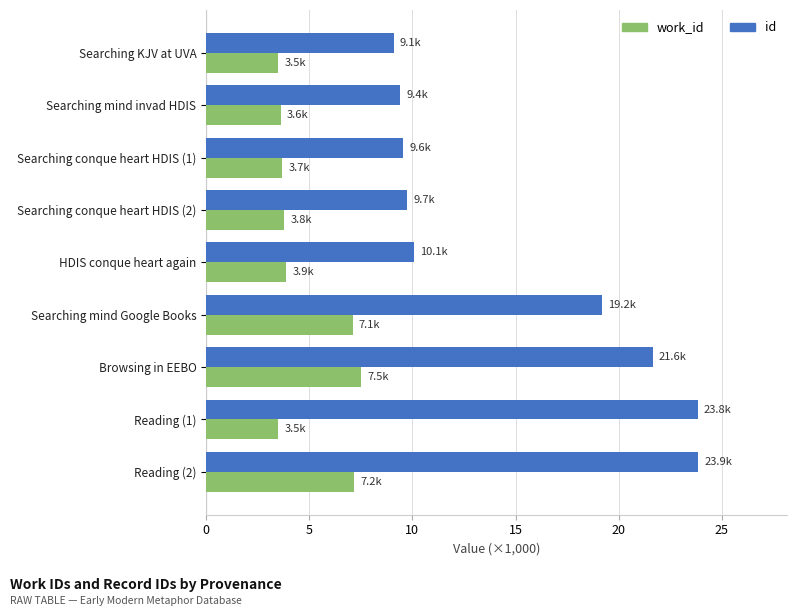

Which series has the largest total across all categories?

id